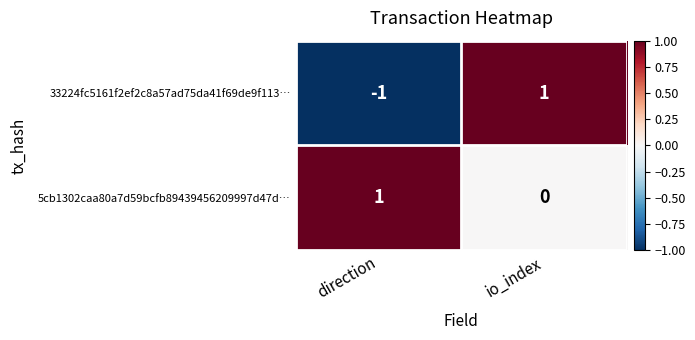

Reading right to left, transcribe all the data shown in this chart.

33224fc5161f2ef2c8a57ad75da41f69de9f113…: 1	-1
5cb1302caa80a7d59bcfb89439456209997d47d…: 0	1